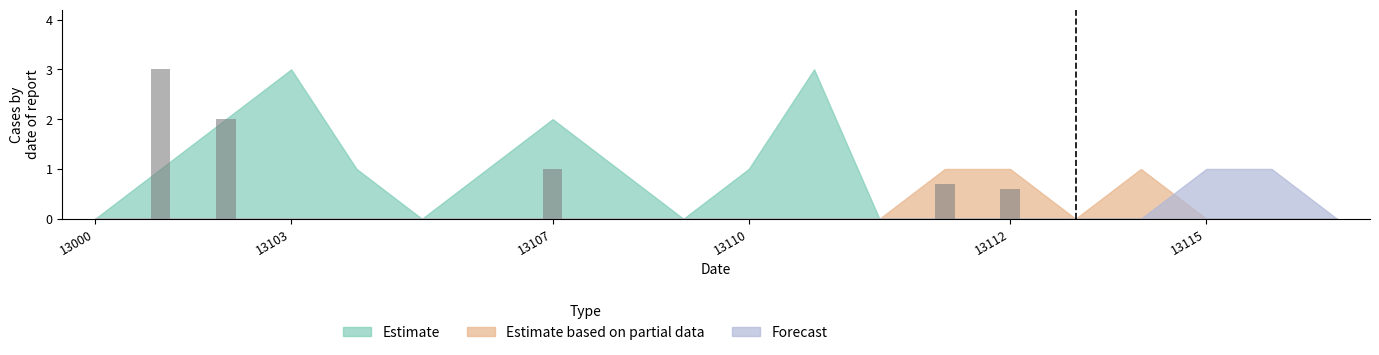

What are all the series names shown in the legend?

Estimate, Estimate based on partial data, Forecast